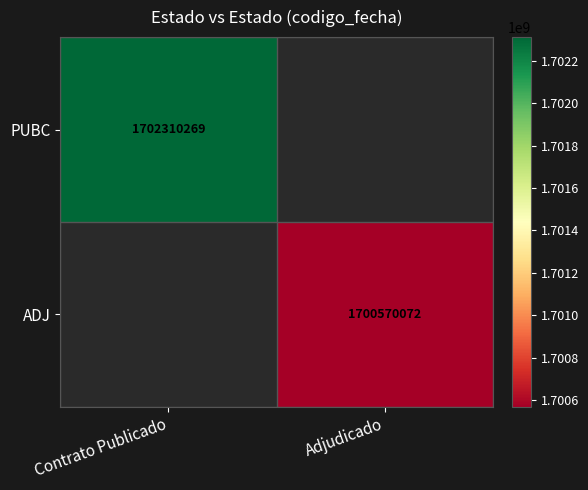

Is the value of PUBC at Contrato Publicado greater than the value of ADJ at Adjudicado?

Yes